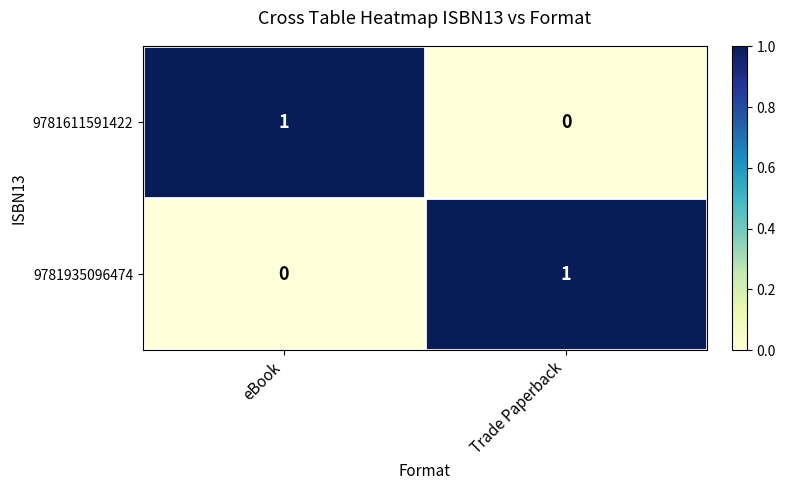

Is the value of 9781611591422 at Trade Paperback greater than the value of 9781935096474 at Trade Paperback?

No